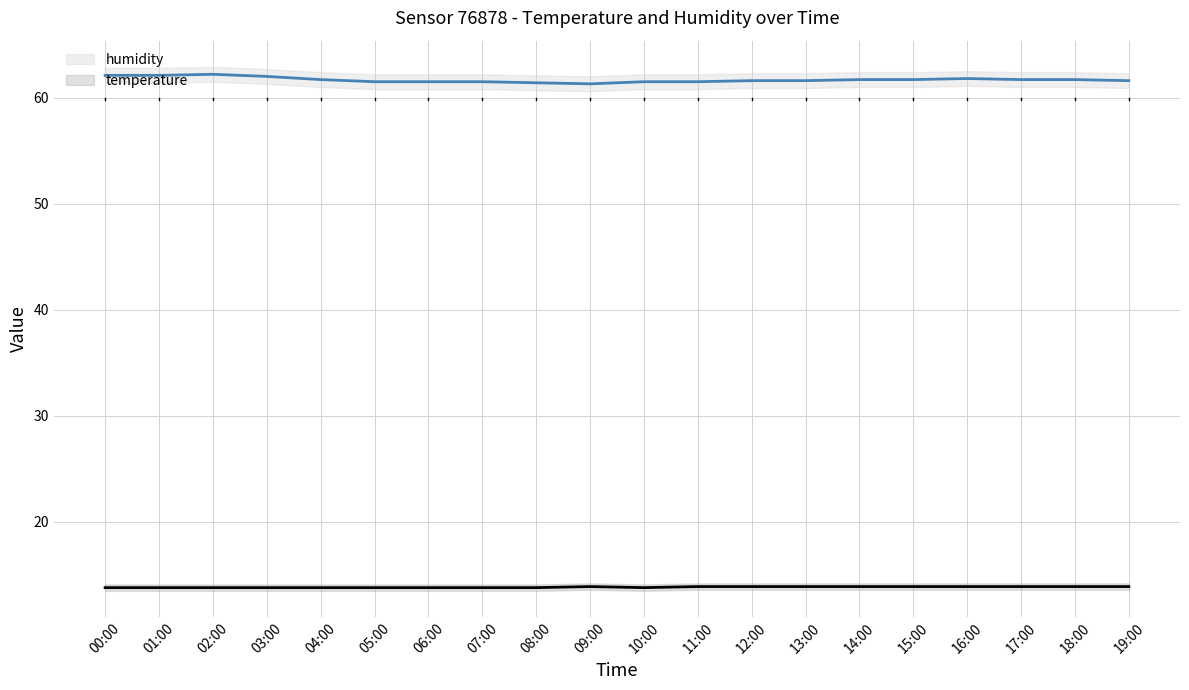

Which category has the lowest value across all series?

00:00